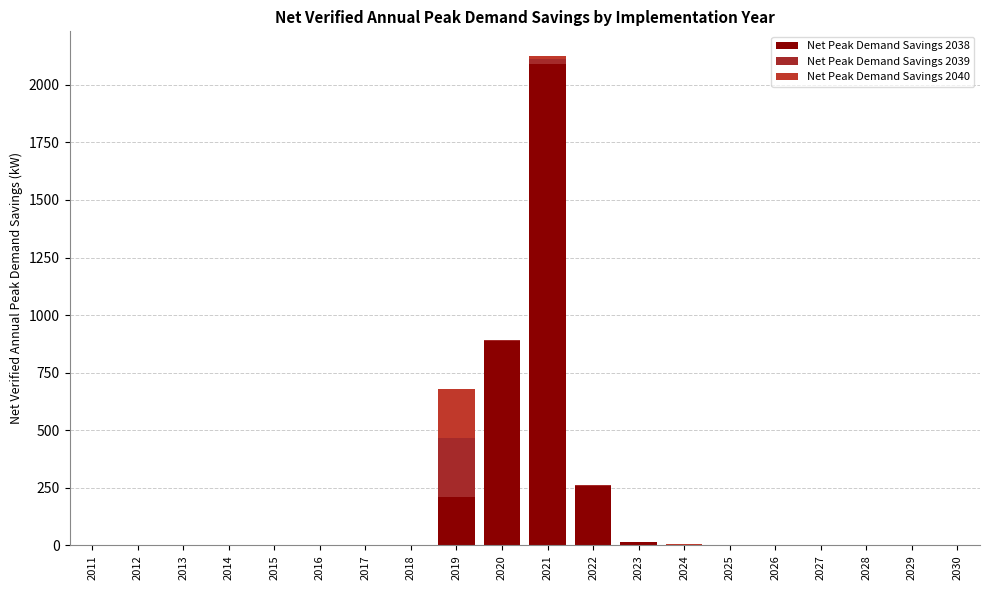

Are the bars grouped side by side (vs. stacked)?

No